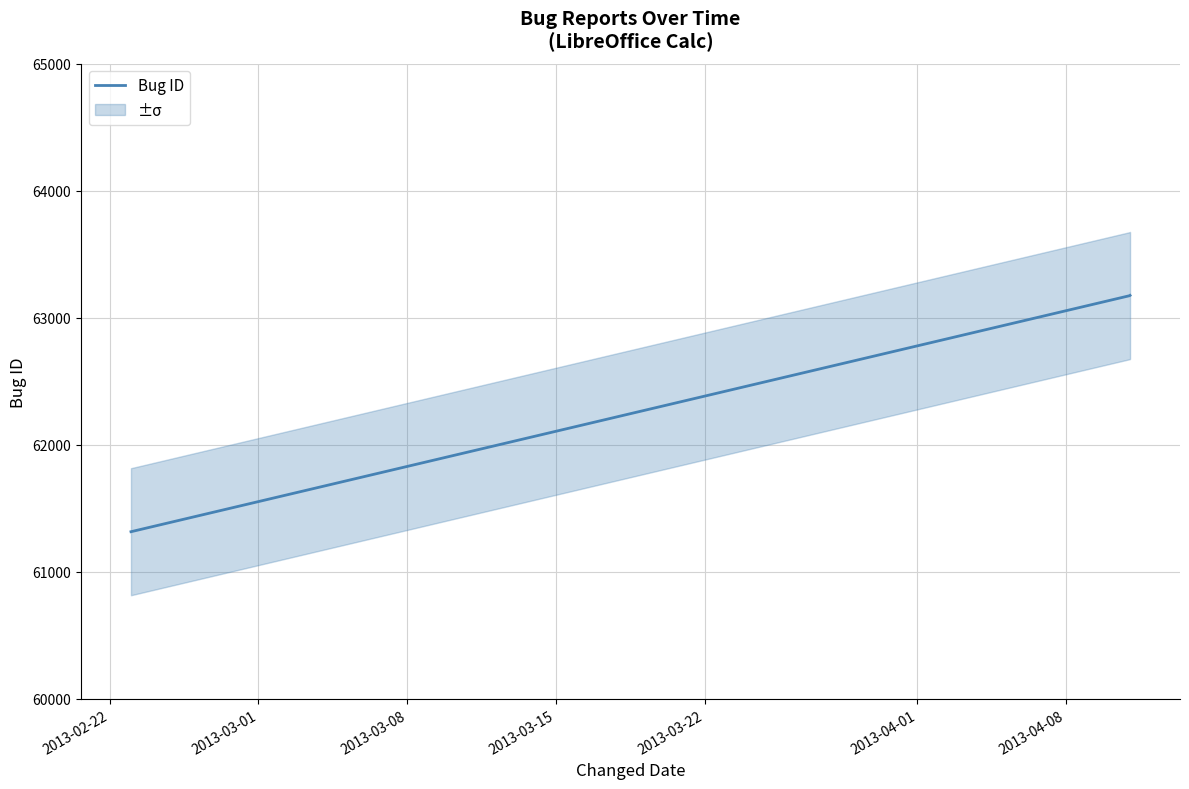

What is the highest value of the Bug ID series?

63176